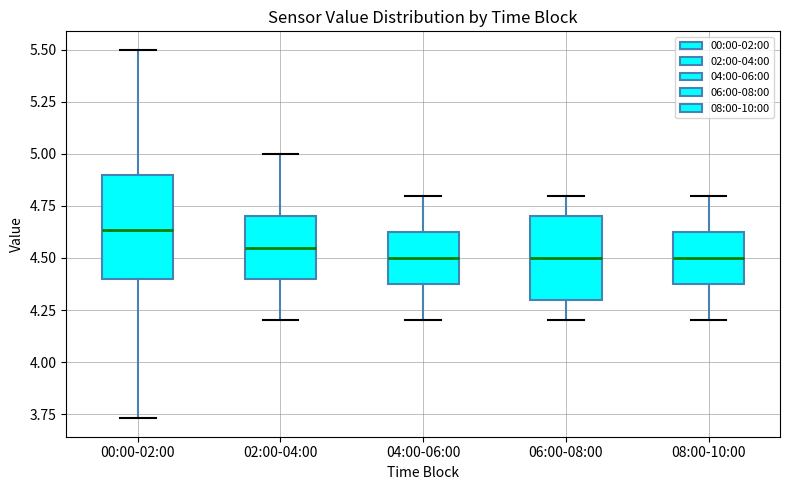

Which box is the tallest, from its lower edge to its upper edge?

00:00-02:00